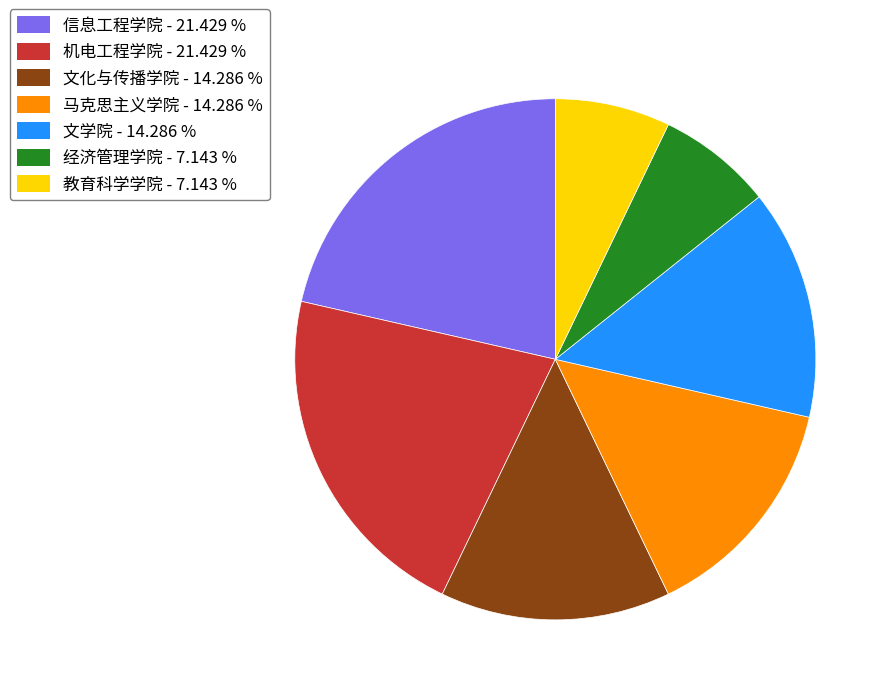

Do 教育科学学院 and 经济管理学院 together represent more than half of the pie?

No